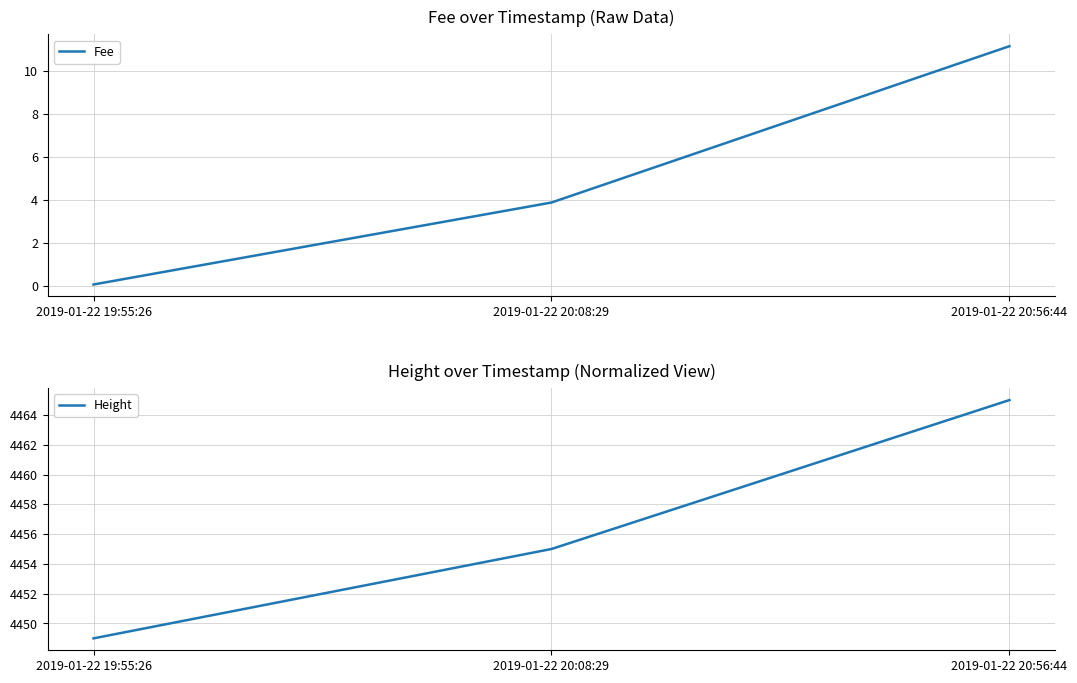

List the series in order of their peak value, highest first.

Height, Fee